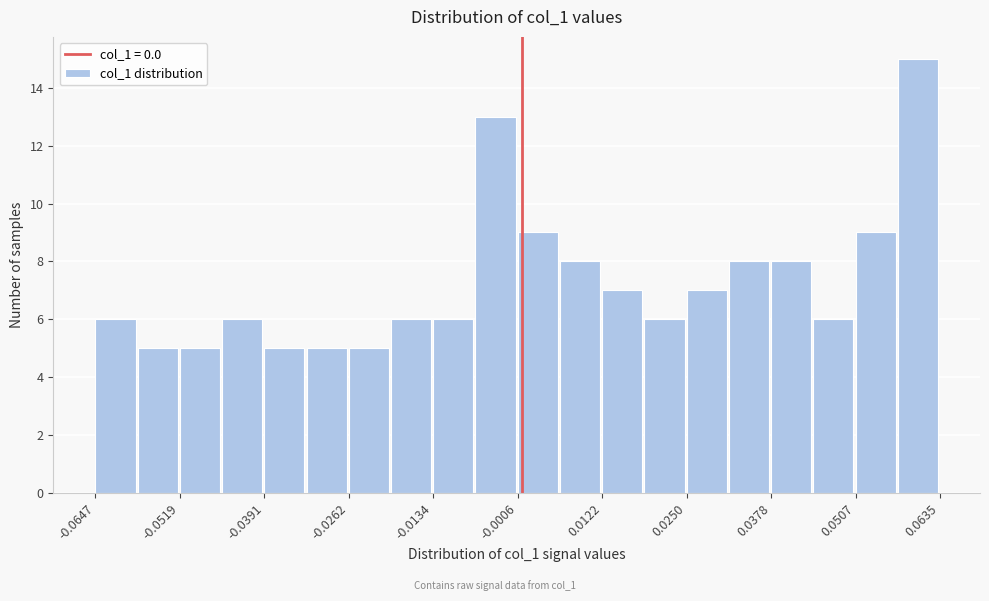

Read against the x-axis, roughly where is the centre of the tallest bar?

0.060